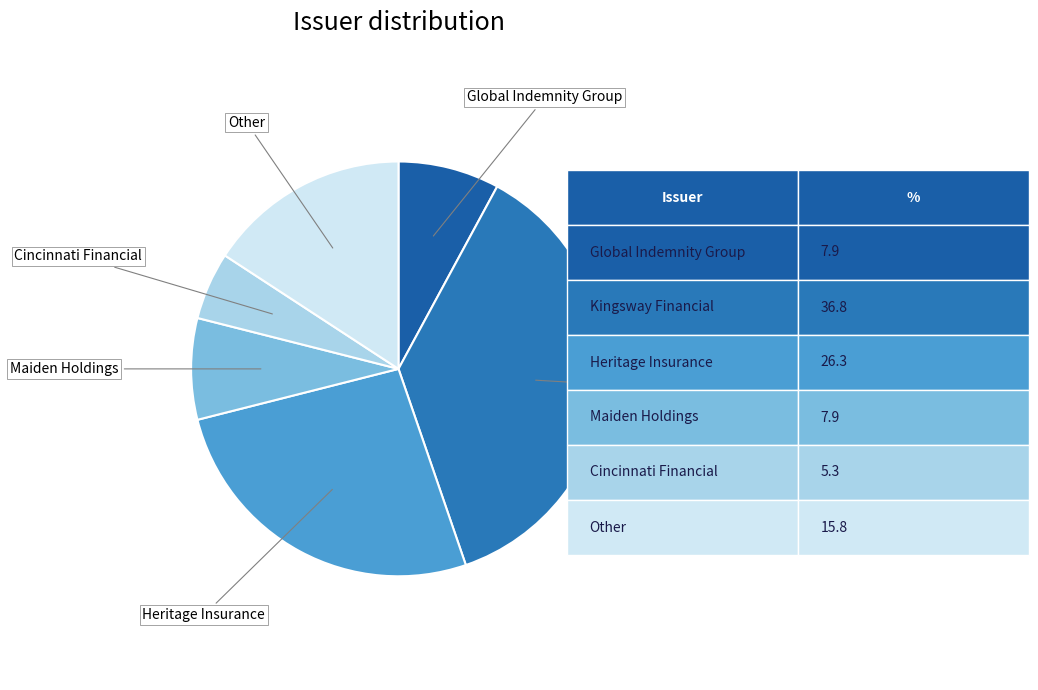

Approximately how many times larger is the value at Heritage Insurance compared to Cincinnati Financial?

5.0